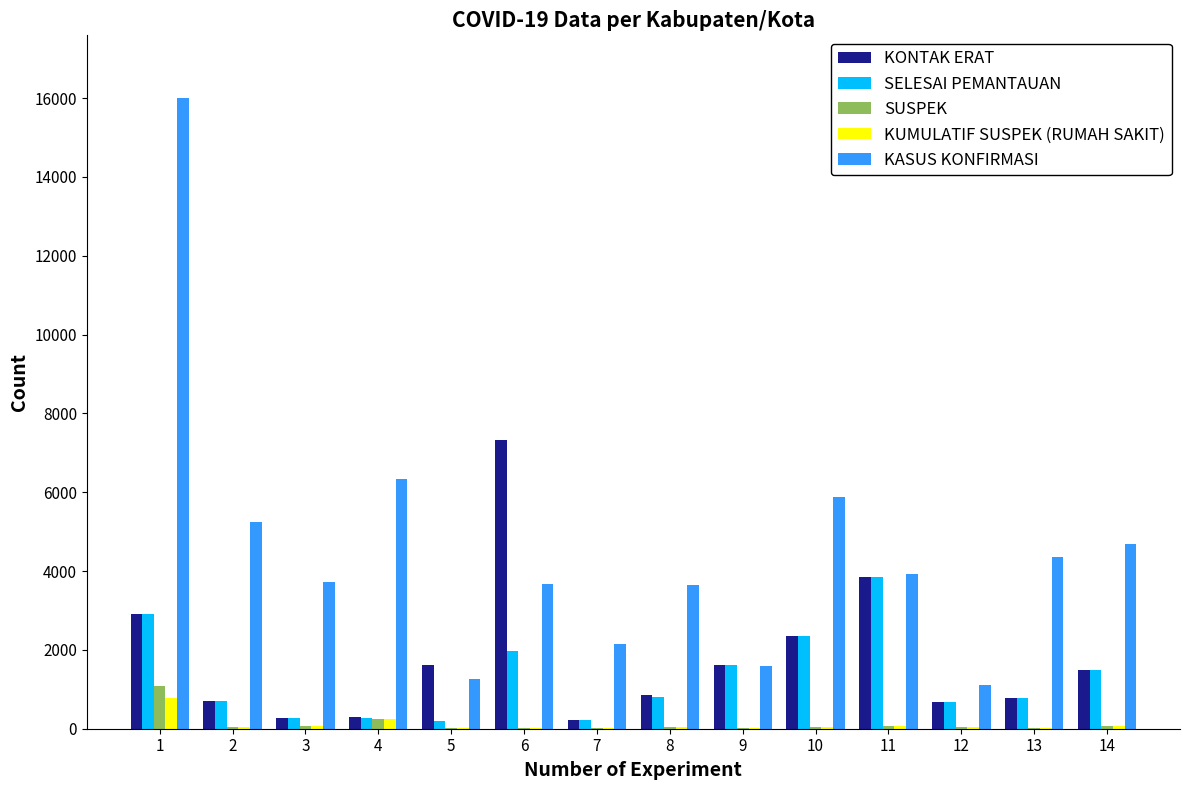

What is the sum of all KASUS KONFIRMASI values?

63609